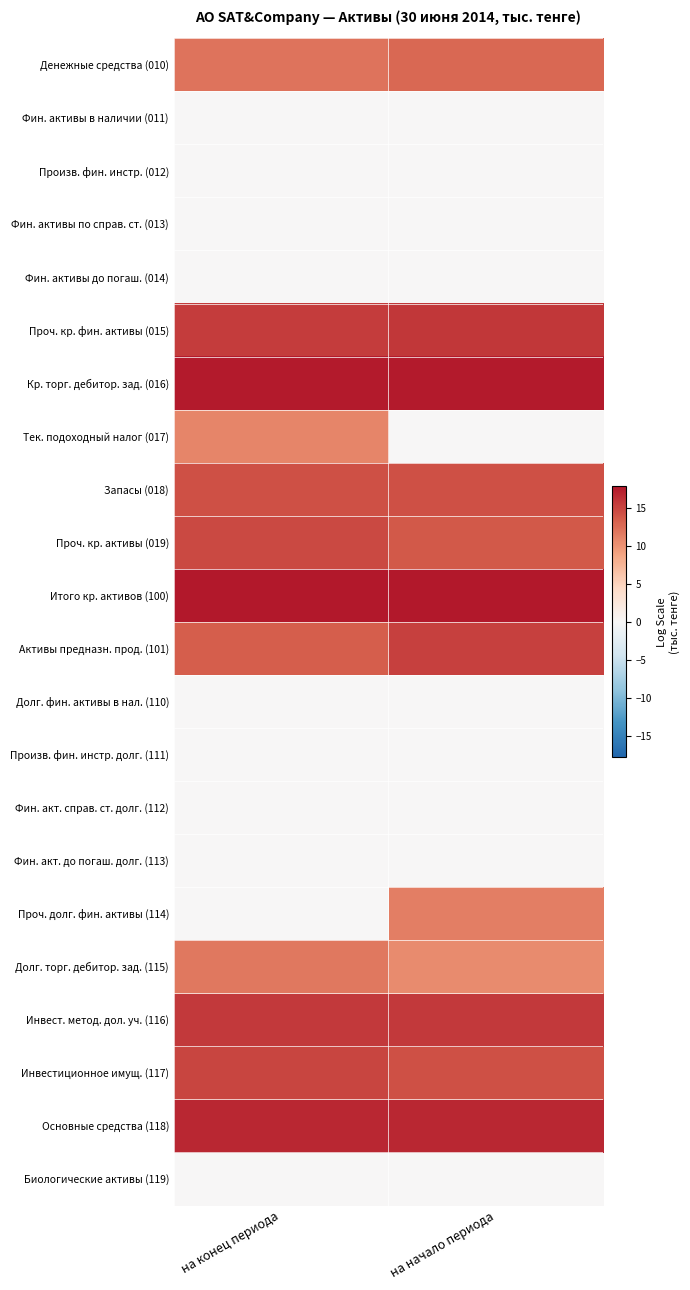

Reading right to left, what are all the values shown in this chart?

Денежные средства (010): на начало периода=12.7	на конец периода=12.1
Фин. активы в наличии (011): на начало периода=0.0	на конец периода=0.0
Произв. фин. инстр. (012): на начало периода=0.0	на конец периода=0.0
Фин. активы по справ. ст. (013): на начало периода=0.0	на конец периода=0.0
Фин. активы до погаш. (014): на начало периода=0.0	на конец периода=0.0
Проч. кр. фин. активы (015): на начало периода=15.8	на конец периода=15.6
Кр. торг. дебитор. зад. (016): на начало периода=17.6	на конец периода=17.6
Тек. подоходный налог (017): на начало периода=0.0	на конец периода=11.0
Запасы (018): на начало периода=14.3	на конец периода=14.2
Проч. кр. активы (019): на начало периода=13.7	на конец периода=14.7
Итого кр. активов (100): на начало периода=17.8	на конец периода=17.8
Активы предназн. прод. (101): на начало периода=15.2	на конец периода=13.5
Долг. фин. активы в нал. (110): на начало периода=0.0	на конец периода=0.0
Произв. фин. инстр. долг. (111): на начало периода=0.0	на конец периода=0.0
Фин. акт. справ. ст. долг. (112): на начало периода=0.0	на конец периода=0.0
Фин. акт. до погаш. долг. (113): на начало периода=0.0	на конец периода=0.0
Проч. долг. фин. активы (114): на начало периода=11.3	на конец периода=0.0
Долг. торг. дебитор. зад. (115): на начало периода=10.5	на конец периода=11.7
Инвест. метод. дол. уч. (116): на начало периода=15.7	на конец периода=15.7
Инвестиционное имущ. (117): на начало периода=14.3	на конец периода=15.0
Основные средства (118): на начало периода=16.7	на конец периода=16.7
Биологические активы (119): на начало периода=0.0	на конец периода=0.0